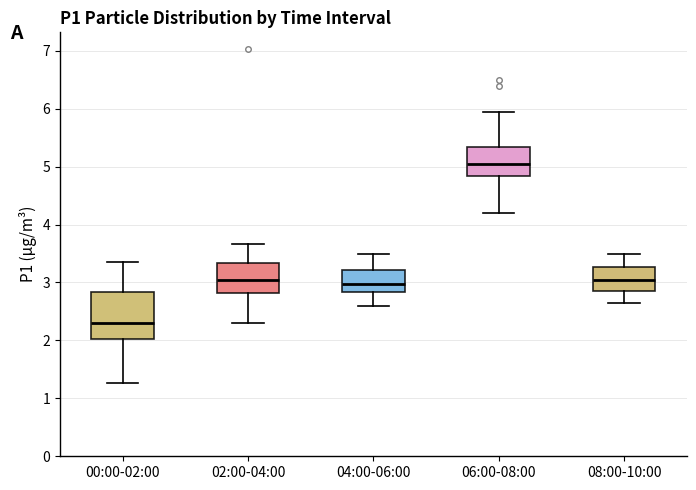

Reading left to right, read every box against the y-axis: the position of its median line, the range the box covers, and the ends of its whiskers. The values are not printed on the chart, so give them approximately, as read against the axis.

00:00-02:00: median 2.3, box 2.0 to 2.8, whiskers 1.3 to 3.4
02:00-04:00: median 3.0, box 2.8 to 3.3, whiskers 2.3 to 3.7
04:00-06:00: median 3.0, box 2.8 to 3.2, whiskers 2.6 to 3.5
06:00-08:00: median 5.1, box 4.8 to 5.3, whiskers 4.2 to 6.0
08:00-10:00: median 3.1, box 2.9 to 3.3, whiskers 2.7 to 3.5